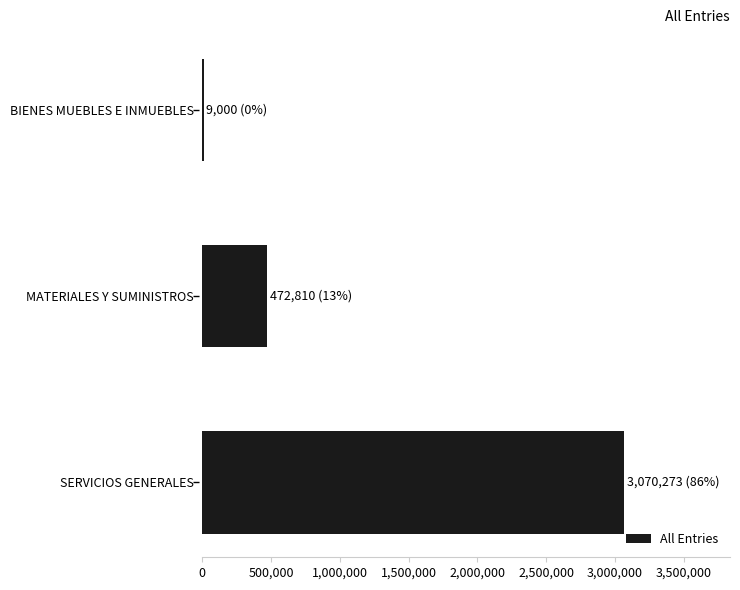

Which has a higher value, MATERIALES Y SUMINISTROS or SERVICIOS GENERALES?

SERVICIOS GENERALES